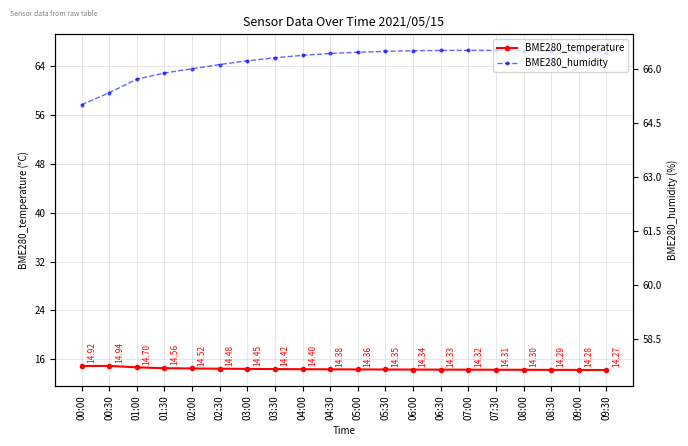

List the series in order of their peak value, highest first.

BME280_humidity, BME280_temperature